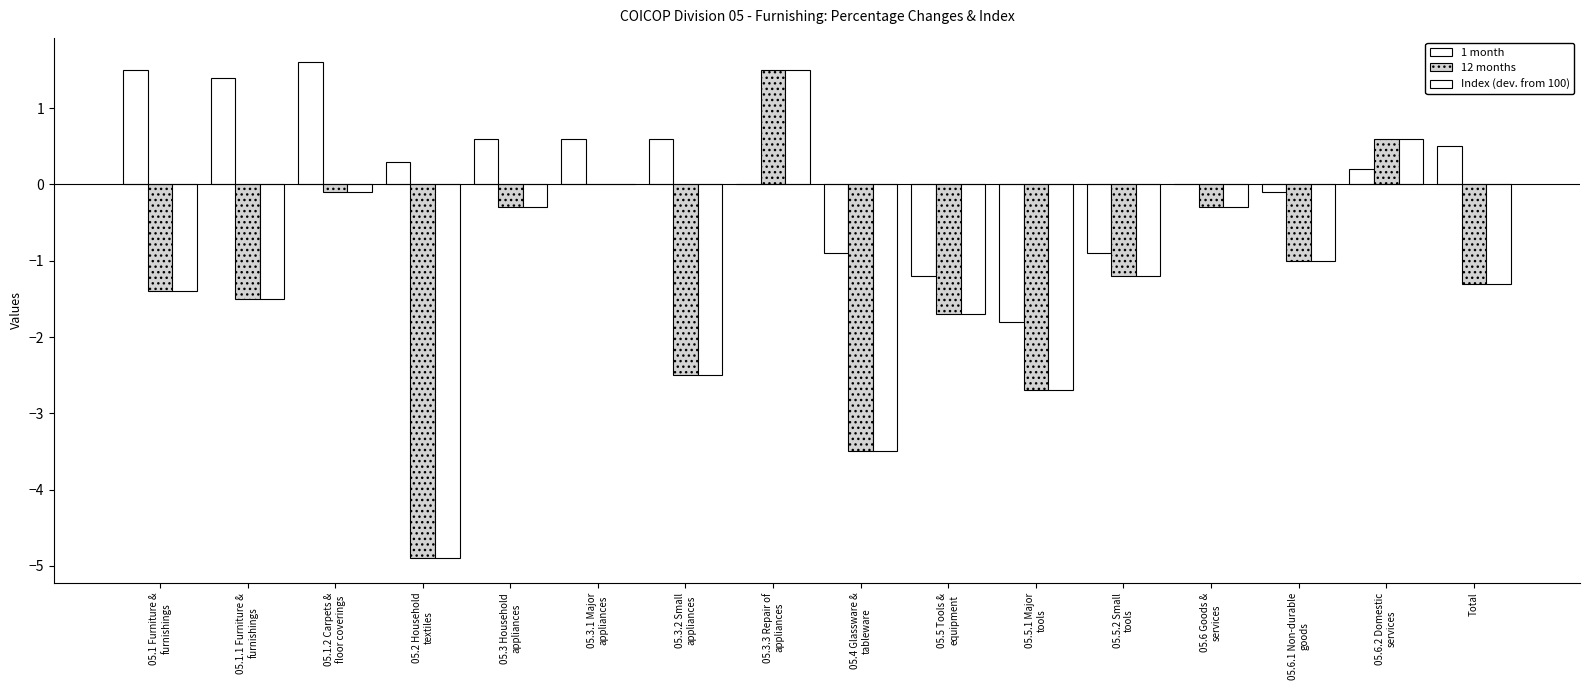

How many data points does each series have?

16